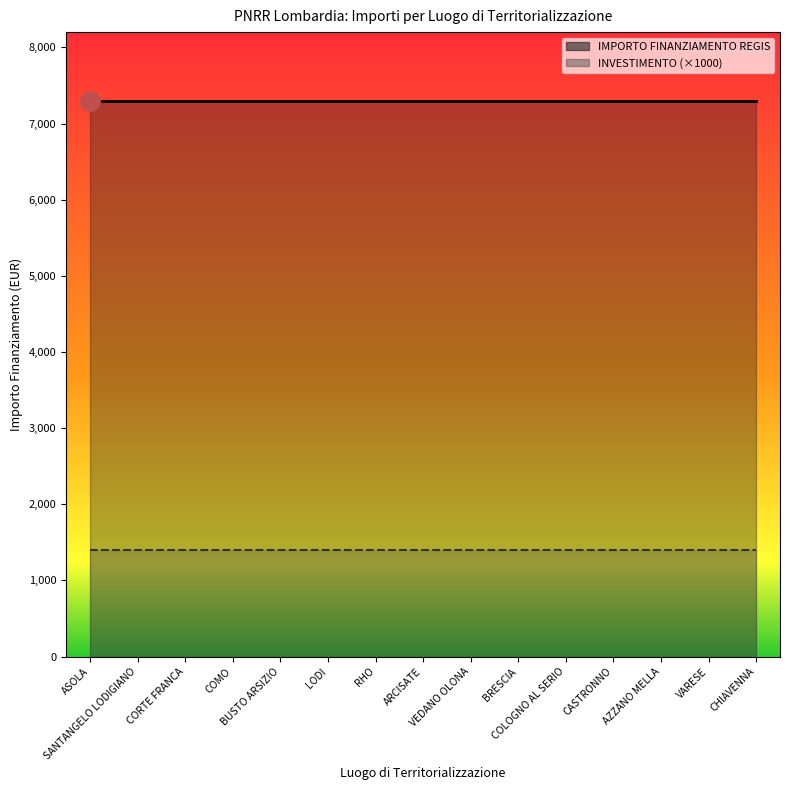

Count the number of data series in this chart.

2